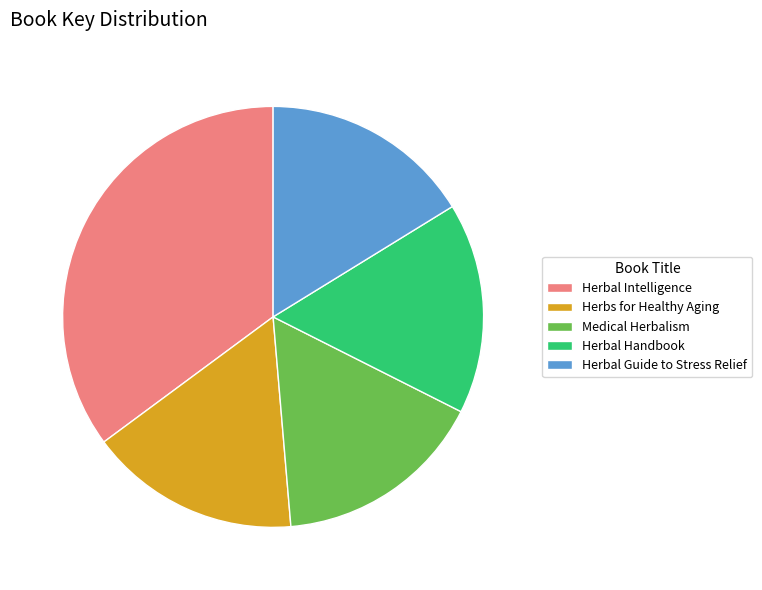

Do Herbs for Healthy Aging and Medical Herbalism together represent more than half of the pie?

No